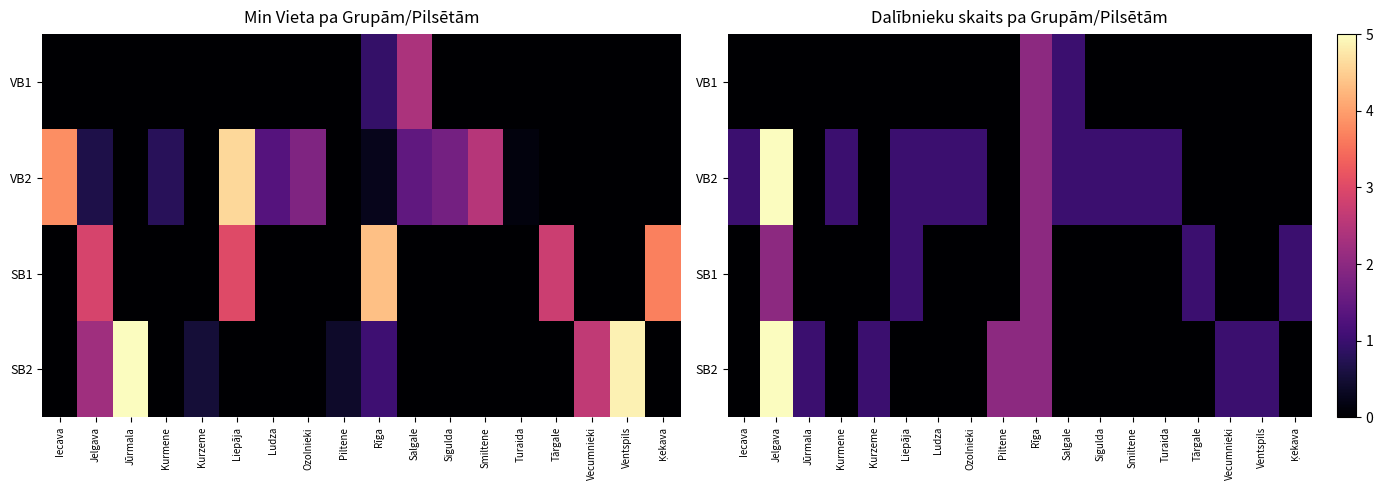

At which category is the sum across all series the highest?

Jelgava